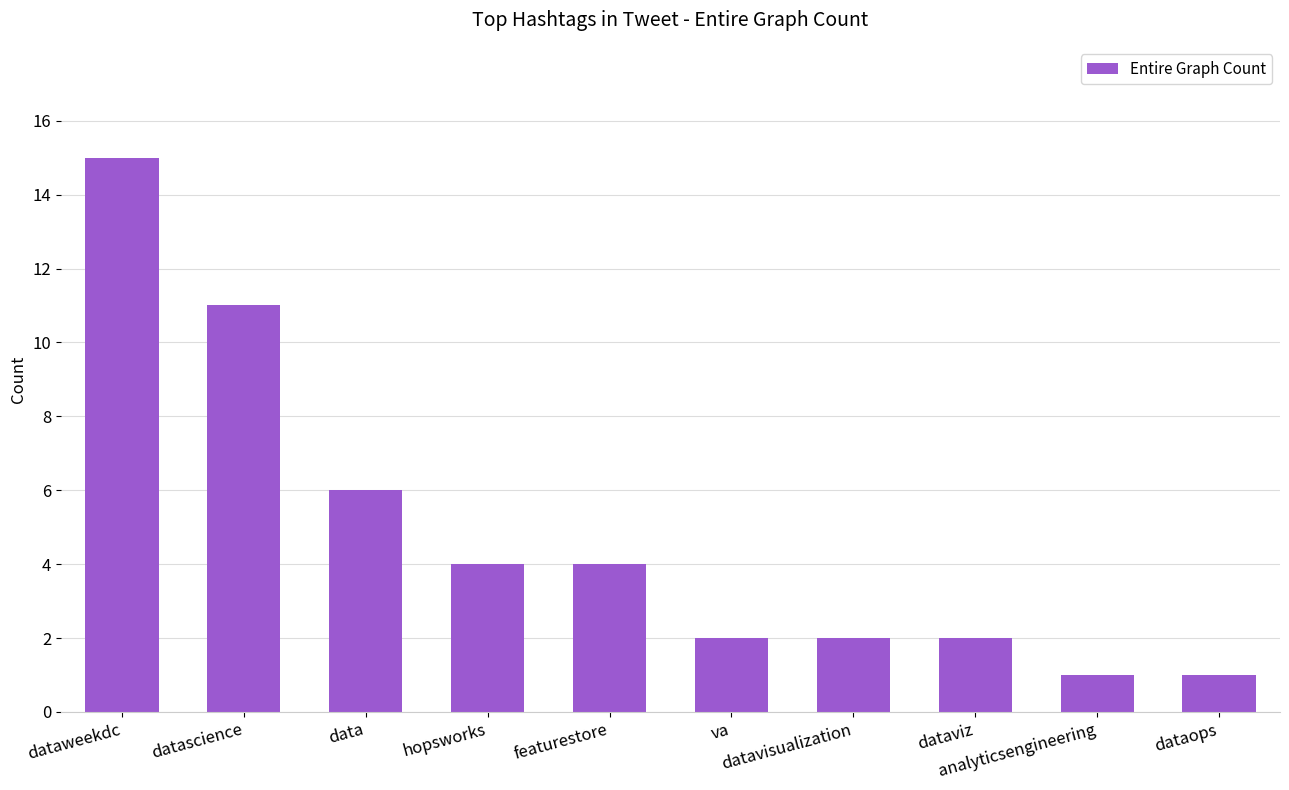

Count the number of data series in this chart.

1